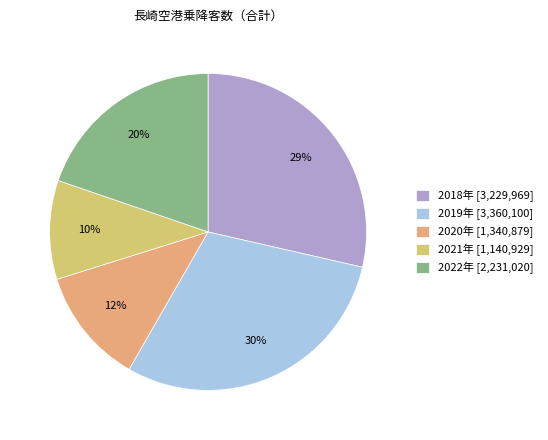

Count the number of slices in the pie.

5